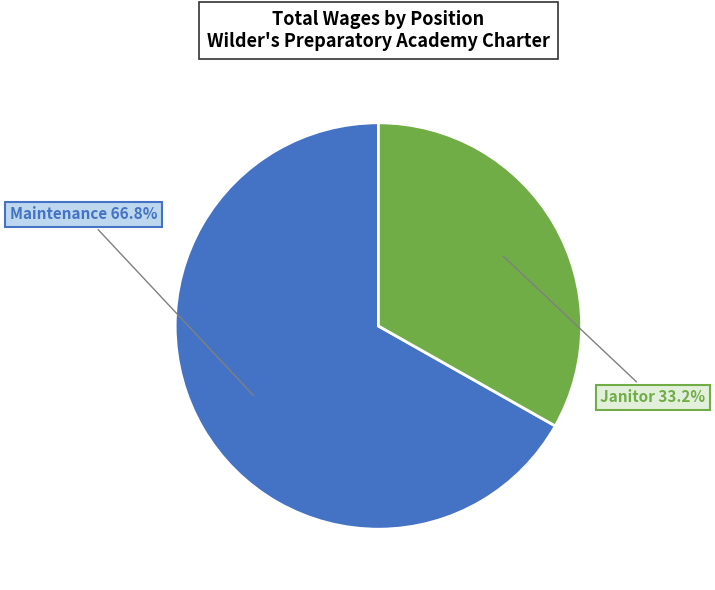

To the nearest percent, what percentage of the pie is Maintenance?

67%